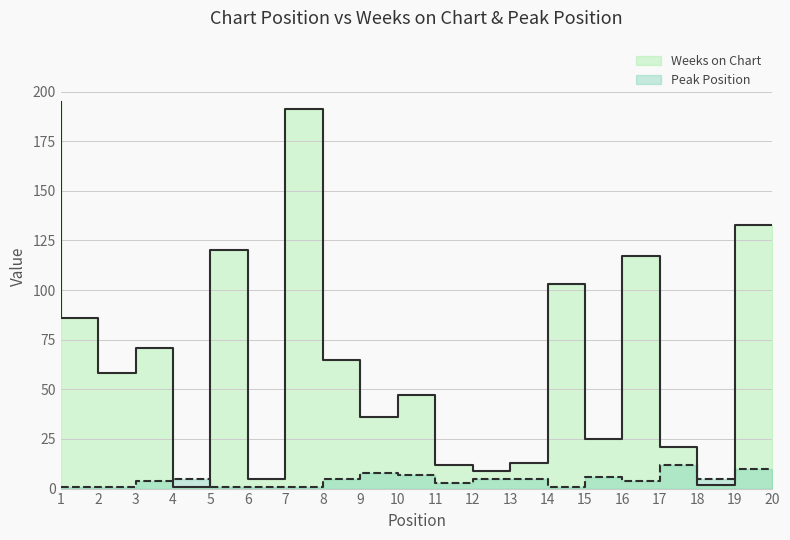

Reading right to left, transcribe all the data shown in this chart.

Weeks on Chart: 20=133	19=2	18=21	17=117	16=25	15=103	14=13	13=9	12=12	11=47	10=36	9=65	8=191	7=5	6=120	5=1	4=71	3=58	2=86	1=195
Peak Position: 20=10	19=5	18=12	17=4	16=6	15=1	14=5	13=5	12=3	11=7	10=8	9=5	8=1	7=1	6=1	5=5	4=4	3=1	2=1	1=1